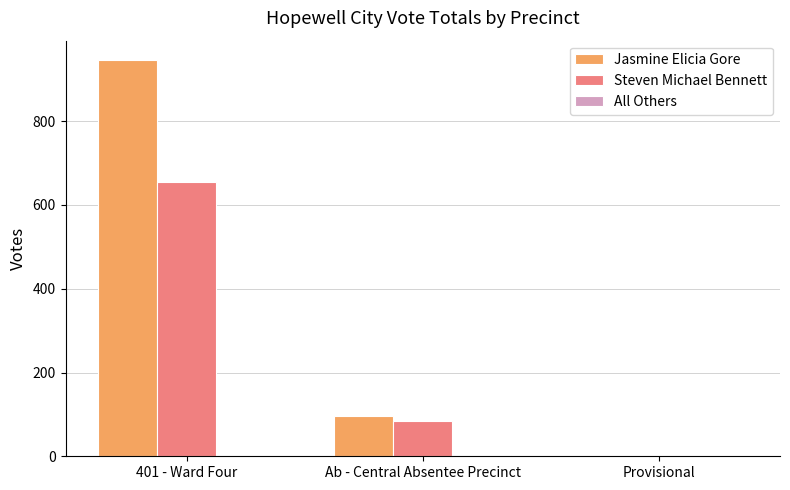

Between Ab - Central Absentee Precinct and Provisional, which series saw the biggest shift?

Jasmine Elicia Gore